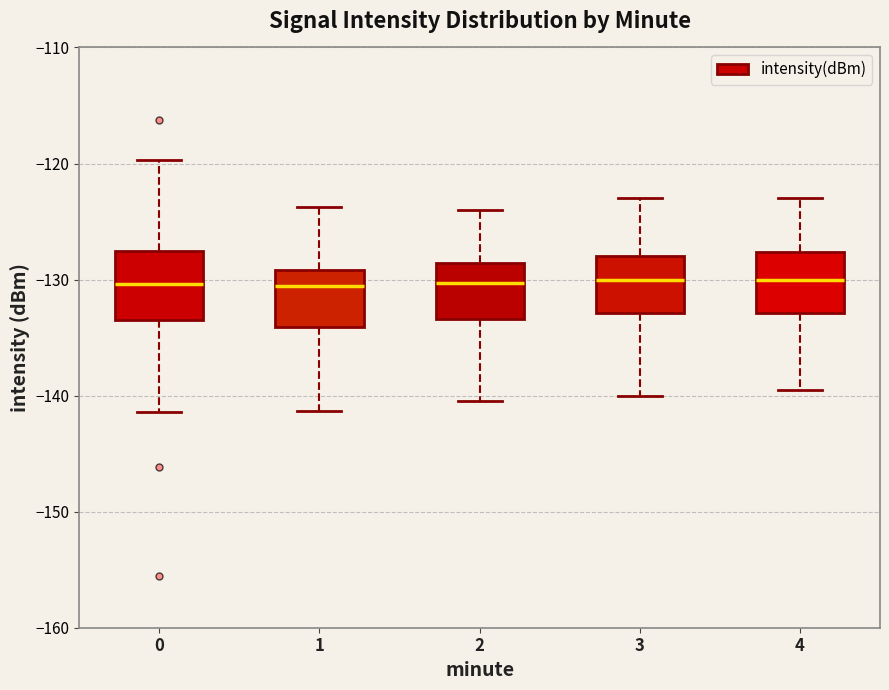

Reading left to right, read every box against the y-axis: the position of its median line, the range the box covers, and the ends of its whiskers. The values are not printed on the chart, so give them approximately, as read against the axis.

0: median -130, box -133 to -128, whiskers -141 to -120
1: median -131, box -134 to -129, whiskers -141 to -124
2: median -130, box -133 to -129, whiskers -140 to -124
3: median -130, box -133 to -128, whiskers -140 to -123
4: median -130, box -133 to -128, whiskers -139 to -123